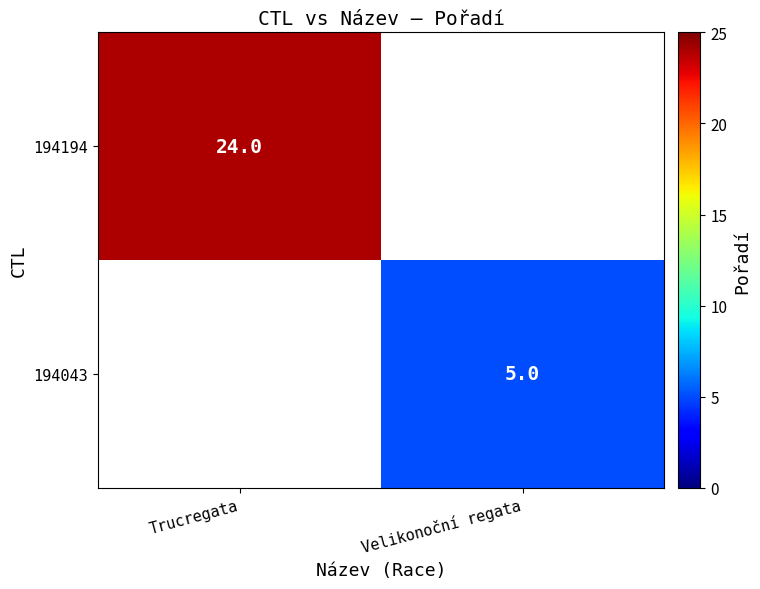

The value of 194194 at Trucregata is 38. True or false?

False